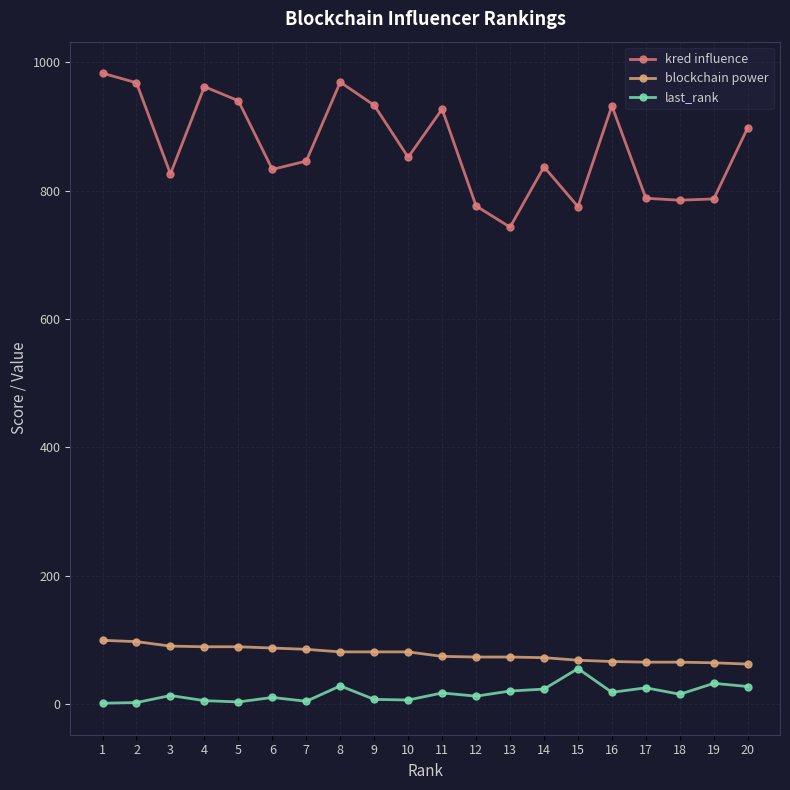

Where does the blockchain power series first go above 81?

1